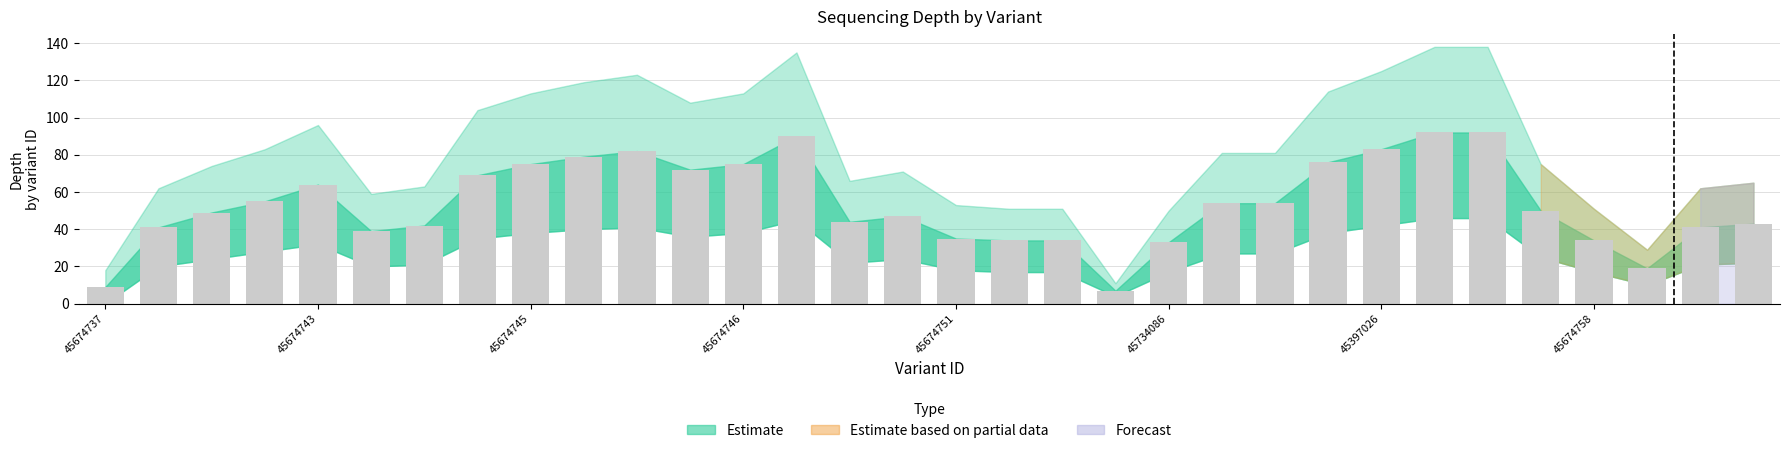

What is the value of the 30th bar from the left?

19